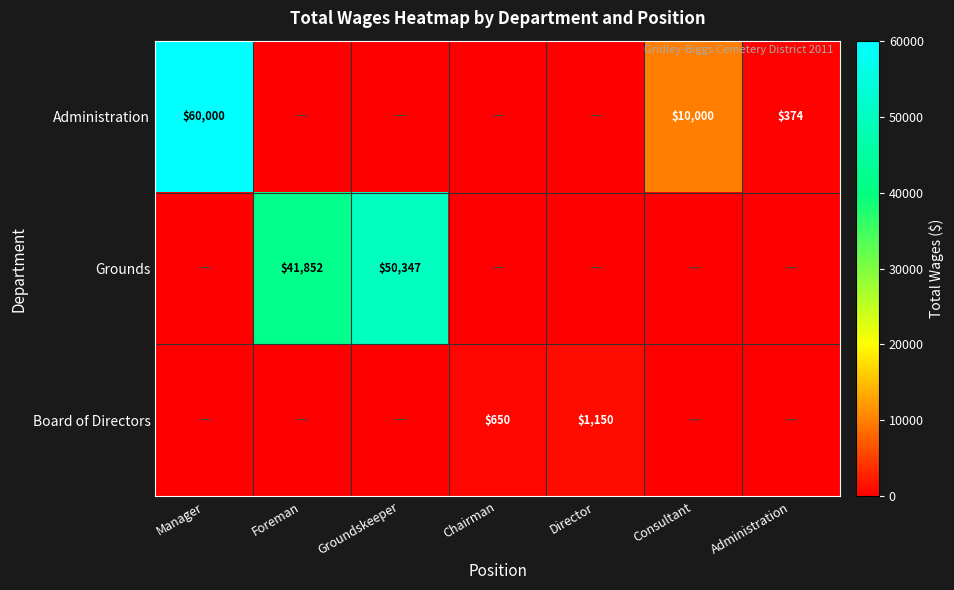

True or false: Administration has a value of 10000 at Consultant.

True